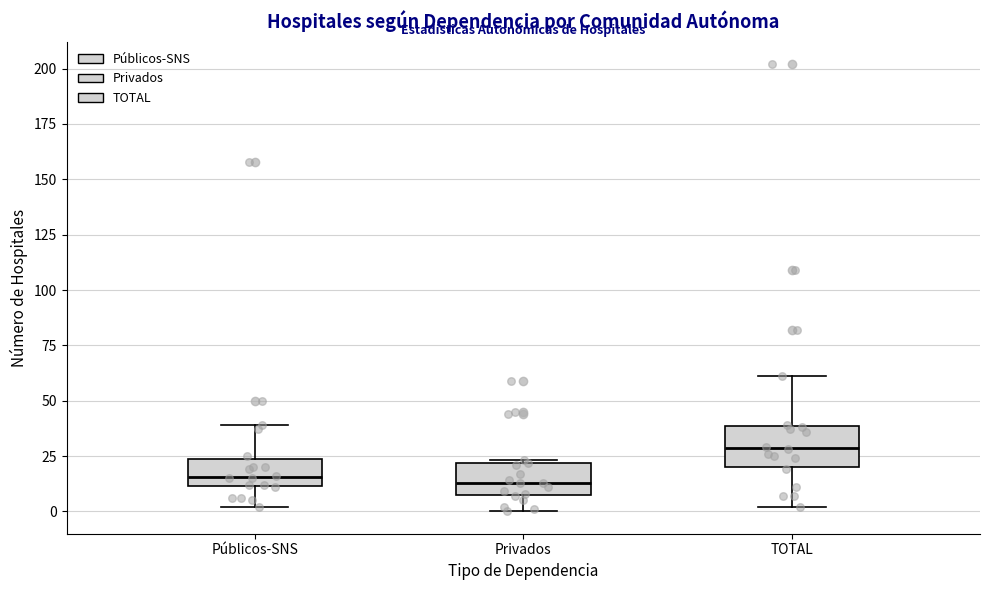

Reading left to right, transcribe this box plot: for each box, give where its median line is, the range the box spans, and where its two whiskers end, as read against the y-axis. The values are not printed on the chart, so give them approximately, as read against the axis.

Públicos-SNS: median 15, box 10 to 25, whiskers 0 to 40
Privados: median 15, box 5 to 20, whiskers 0 to 25
TOTAL: median 30, box 20 to 40, whiskers 0 to 60